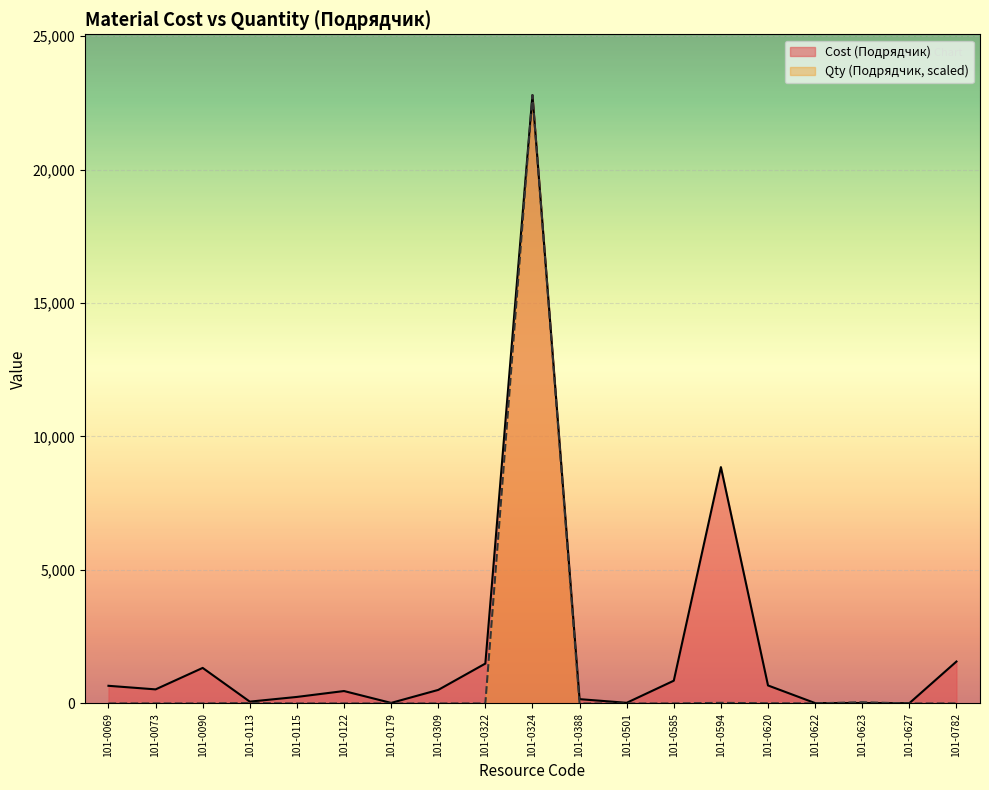

The value of Cost (Подрядчик) at 101-0623 is 17.0. True or false?

True